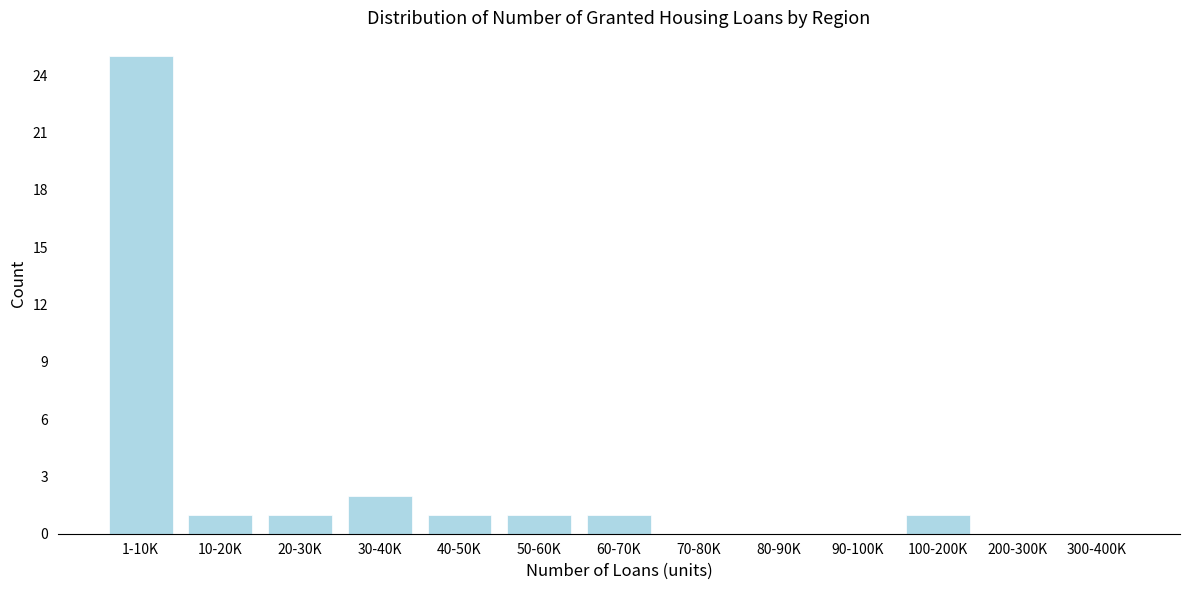

Reading right to left, what are all the values shown in this chart?

300-400K=0	200-300K=0	100-200K=1	90-100K=0	80-90K=0	70-80K=0	60-70K=1	50-60K=1	40-50K=1	30-40K=2	20-30K=1	10-20K=1	1-10K=25